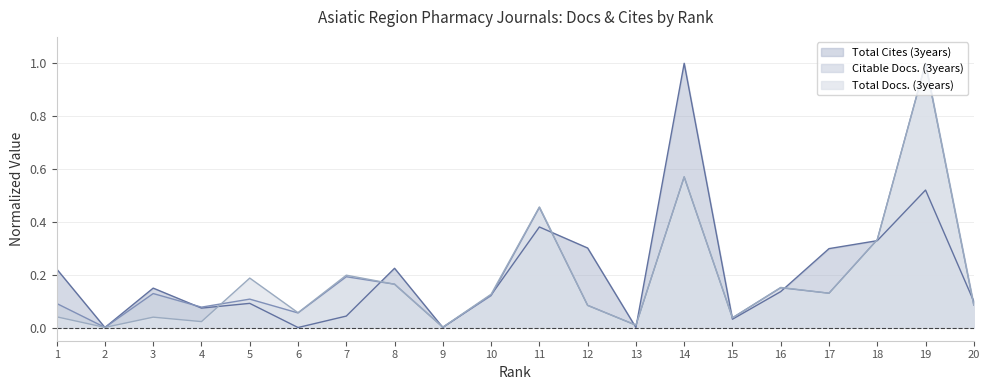

Which series ends up on top after the final intersection of Total Cites (3years) and Total Docs. (3years)?

Total Cites (3years)